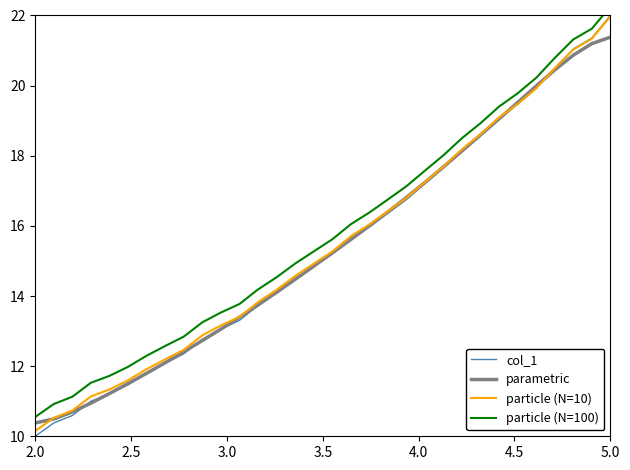

What is the maximum value for parametric?

21.4